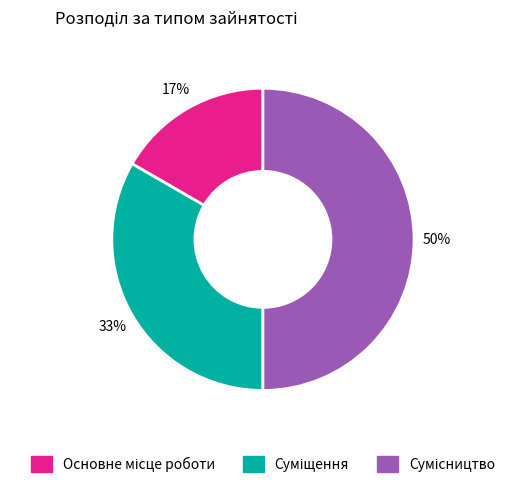

To the nearest percent, what is the difference between the largest and smallest slice percentages?

33%